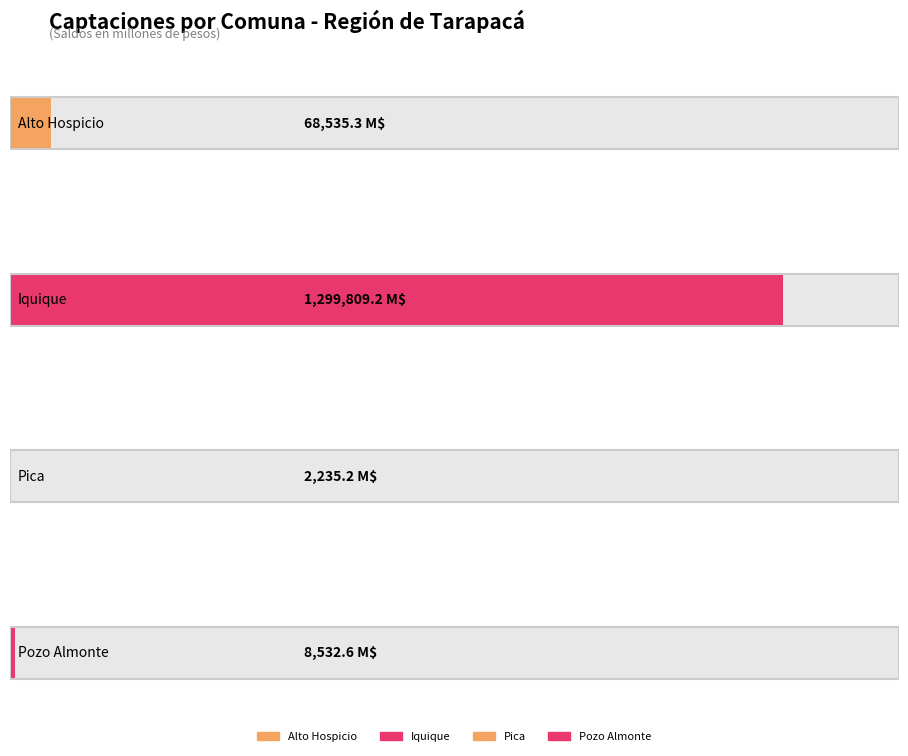

How many data points are less than 68535?

2